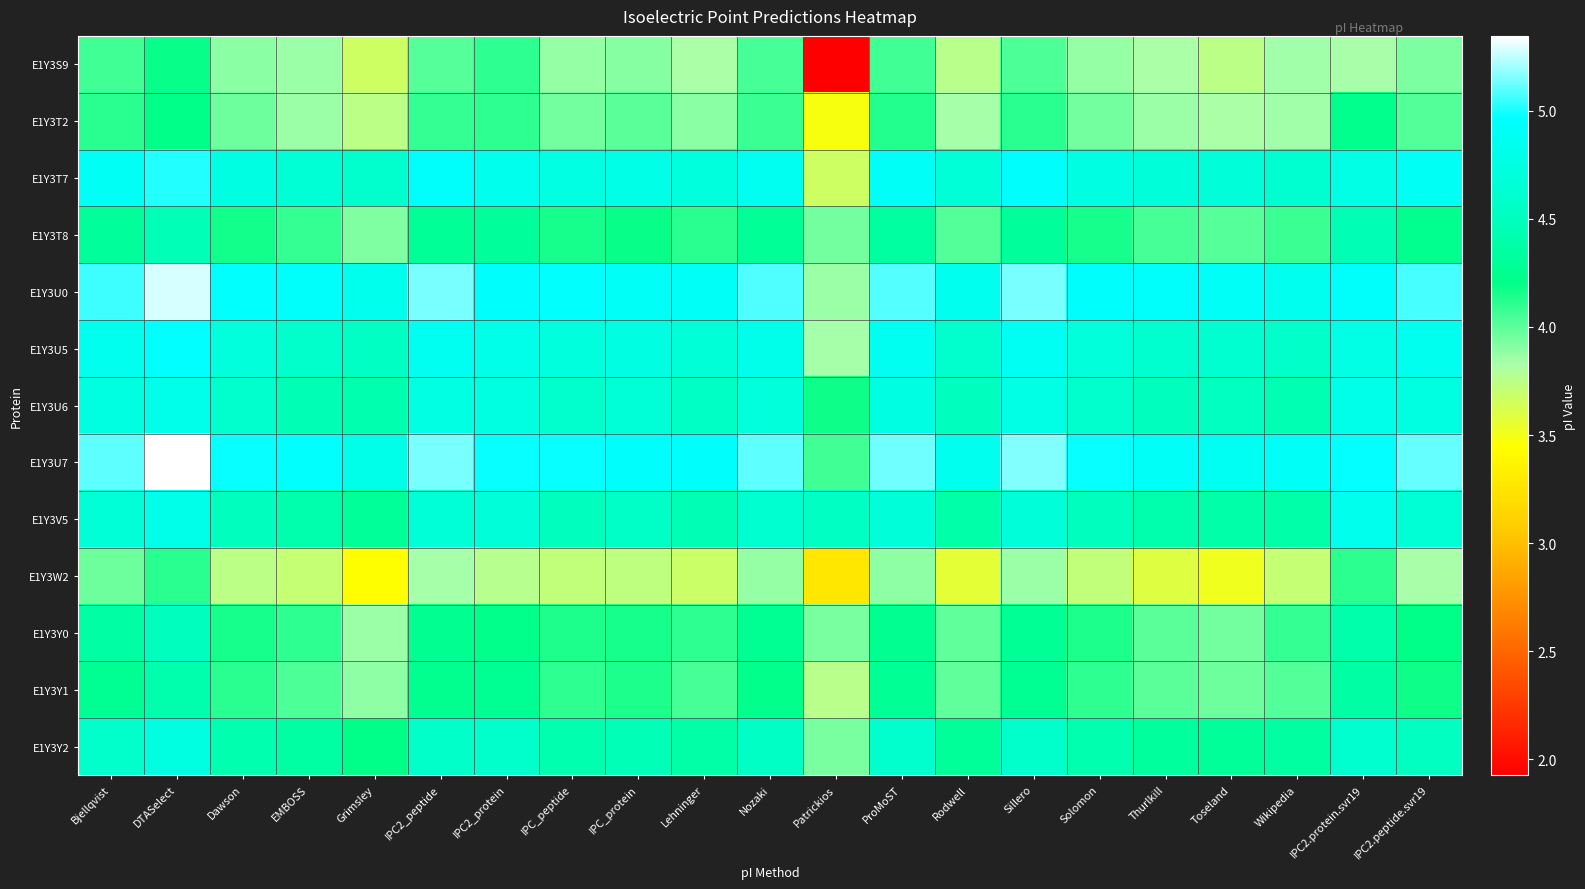

Reading left to right, extract all data points from this chart.

E1Y3S9: Bjellqvist=4.1	DTASelect=4.2	Dawson=3.9	EMBOSS=3.9	Grimsley=3.7	IPC2_peptide=4.0	IPC2_protein=4.1	IPC_peptide=3.9	IPC_protein=3.9	Lehninger=3.8	Nozaki=4.0	Patrickios=1.9	ProMoST=4.1	Rodwell=3.8	Sillero=4.0	Solomon=3.9	Thurlkill=3.8	Toseland=3.7	Wikipedia=3.8	IPC2.protein.svr19=3.8	IPC2.peptide.svr19=3.9
E1Y3T2: Bjellqvist=4.1	DTASelect=4.2	Dawson=4.0	EMBOSS=3.9	Grimsley=3.7	IPC2_peptide=4.1	IPC2_protein=4.1	IPC_peptide=3.9	IPC_protein=4.0	Lehninger=3.9	Nozaki=4.1	Patrickios=3.5	ProMoST=4.1	Rodwell=3.8	Sillero=4.1	Solomon=3.9	Thurlkill=3.9	Toseland=3.8	Wikipedia=3.8	IPC2.protein.svr19=4.2	IPC2.peptide.svr19=4.0
E1Y3T7: Bjellqvist=4.9	DTASelect=5.0	Dawson=4.7	EMBOSS=4.6	Grimsley=4.6	IPC2_peptide=4.9	IPC2_protein=4.8	IPC_peptide=4.8	IPC_protein=4.8	Lehninger=4.7	Nozaki=4.9	Patrickios=3.7	ProMoST=4.9	Rodwell=4.7	Sillero=4.9	Solomon=4.7	Thurlkill=4.7	Toseland=4.7	Wikipedia=4.6	IPC2.protein.svr19=4.8	IPC2.peptide.svr19=4.9
E1Y3T8: Bjellqvist=4.3	DTASelect=4.5	Dawson=4.2	EMBOSS=4.1	Grimsley=3.9	IPC2_peptide=4.3	IPC2_protein=4.3	IPC_peptide=4.2	IPC_protein=4.2	Lehninger=4.1	Nozaki=4.3	Patrickios=3.9	ProMoST=4.3	Rodwell=4.0	Sillero=4.3	Solomon=4.2	Thurlkill=4.0	Toseland=4.0	Wikipedia=4.1	IPC2.protein.svr19=4.5	IPC2.peptide.svr19=4.2
E1Y3U0: Bjellqvist=5.1	DTASelect=5.3	Dawson=5.0	EMBOSS=4.9	Grimsley=4.8	IPC2_peptide=5.1	IPC2_protein=4.9	IPC_peptide=5.0	IPC_protein=4.9	Lehninger=4.9	Nozaki=5.1	Patrickios=3.9	ProMoST=5.1	Rodwell=4.9	Sillero=5.1	Solomon=4.9	Thurlkill=4.9	Toseland=4.9	Wikipedia=4.9	IPC2.protein.svr19=4.9	IPC2.peptide.svr19=5.1
E1Y3U5: Bjellqvist=4.9	DTASelect=5.0	Dawson=4.7	EMBOSS=4.6	Grimsley=4.5	IPC2_peptide=4.9	IPC2_protein=4.8	IPC_peptide=4.7	IPC_protein=4.7	Lehninger=4.7	Nozaki=4.8	Patrickios=3.8	ProMoST=4.9	Rodwell=4.6	Sillero=4.9	Solomon=4.7	Thurlkill=4.6	Toseland=4.6	Wikipedia=4.6	IPC2.protein.svr19=4.8	IPC2.peptide.svr19=4.9
E1Y3U6: Bjellqvist=4.7	DTASelect=4.8	Dawson=4.6	EMBOSS=4.5	Grimsley=4.4	IPC2_peptide=4.8	IPC2_protein=4.7	IPC_peptide=4.6	IPC_protein=4.7	Lehninger=4.5	Nozaki=4.7	Patrickios=4.2	ProMoST=4.7	Rodwell=4.5	Sillero=4.8	Solomon=4.6	Thurlkill=4.5	Toseland=4.5	Wikipedia=4.4	IPC2.protein.svr19=4.8	IPC2.peptide.svr19=4.7
E1Y3U7: Bjellqvist=5.1	DTASelect=5.3	Dawson=5.0	EMBOSS=5.0	Grimsley=4.8	IPC2_peptide=5.1	IPC2_protein=5.0	IPC_peptide=5.0	IPC_protein=4.9	Lehninger=4.9	Nozaki=5.1	Patrickios=4.1	ProMoST=5.1	Rodwell=4.9	Sillero=5.2	Solomon=5.0	Thurlkill=4.9	Toseland=4.9	Wikipedia=4.9	IPC2.protein.svr19=5.0	IPC2.peptide.svr19=5.1
E1Y3V5: Bjellqvist=4.7	DTASelect=4.8	Dawson=4.5	EMBOSS=4.4	Grimsley=4.3	IPC2_peptide=4.7	IPC2_protein=4.7	IPC_peptide=4.5	IPC_protein=4.6	Lehninger=4.5	Nozaki=4.6	Patrickios=4.5	ProMoST=4.7	Rodwell=4.4	Sillero=4.7	Solomon=4.5	Thurlkill=4.4	Toseland=4.4	Wikipedia=4.4	IPC2.protein.svr19=4.8	IPC2.peptide.svr19=4.6
E1Y3W2: Bjellqvist=4.0	DTASelect=4.1	Dawson=3.7	EMBOSS=3.7	Grimsley=3.4	IPC2_peptide=3.8	IPC2_protein=3.8	IPC_peptide=3.7	IPC_protein=3.7	Lehninger=3.7	Nozaki=3.9	Patrickios=3.3	ProMoST=3.9	Rodwell=3.6	Sillero=3.9	Solomon=3.7	Thurlkill=3.6	Toseland=3.5	Wikipedia=3.7	IPC2.protein.svr19=4.1	IPC2.peptide.svr19=3.8
E1Y3Y0: Bjellqvist=4.4	DTASelect=4.5	Dawson=4.2	EMBOSS=4.1	Grimsley=3.9	IPC2_peptide=4.3	IPC2_protein=4.2	IPC_peptide=4.1	IPC_protein=4.2	Lehninger=4.1	Nozaki=4.3	Patrickios=3.9	ProMoST=4.3	Rodwell=4.0	Sillero=4.3	Solomon=4.1	Thurlkill=4.0	Toseland=3.9	Wikipedia=4.1	IPC2.protein.svr19=4.4	IPC2.peptide.svr19=4.2
E1Y3Y1: Bjellqvist=4.3	DTASelect=4.4	Dawson=4.1	EMBOSS=4.0	Grimsley=3.9	IPC2_peptide=4.2	IPC2_protein=4.3	IPC_peptide=4.1	IPC_protein=4.1	Lehninger=4.0	Nozaki=4.2	Patrickios=3.8	ProMoST=4.3	Rodwell=4.0	Sillero=4.3	Solomon=4.1	Thurlkill=4.0	Toseland=4.0	Wikipedia=4.0	IPC2.protein.svr19=4.4	IPC2.peptide.svr19=4.2
E1Y3Y2: Bjellqvist=4.6	DTASelect=4.7	Dawson=4.4	EMBOSS=4.4	Grimsley=4.2	IPC2_peptide=4.6	IPC2_protein=4.6	IPC_peptide=4.4	IPC_protein=4.5	Lehninger=4.4	Nozaki=4.5	Patrickios=3.9	ProMoST=4.6	Rodwell=4.3	Sillero=4.6	Solomon=4.4	Thurlkill=4.3	Toseland=4.3	Wikipedia=4.3	IPC2.protein.svr19=4.6	IPC2.peptide.svr19=4.5